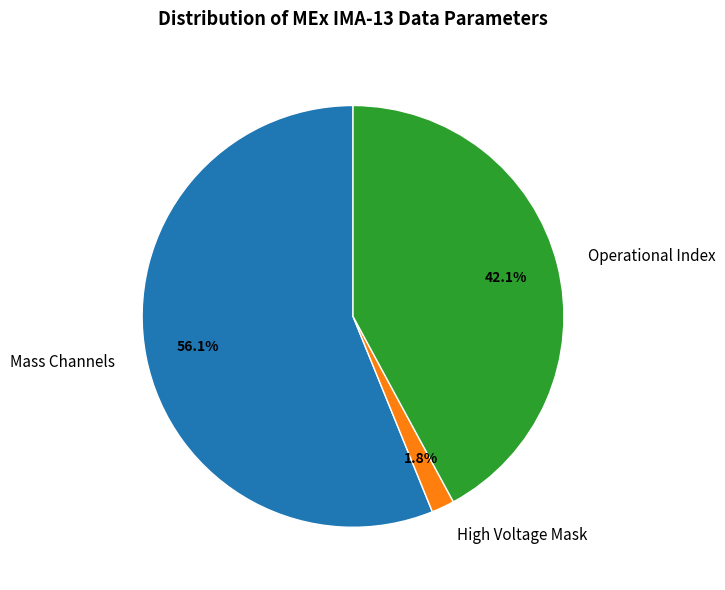

Does Operational Index represent more than half of the total?

No